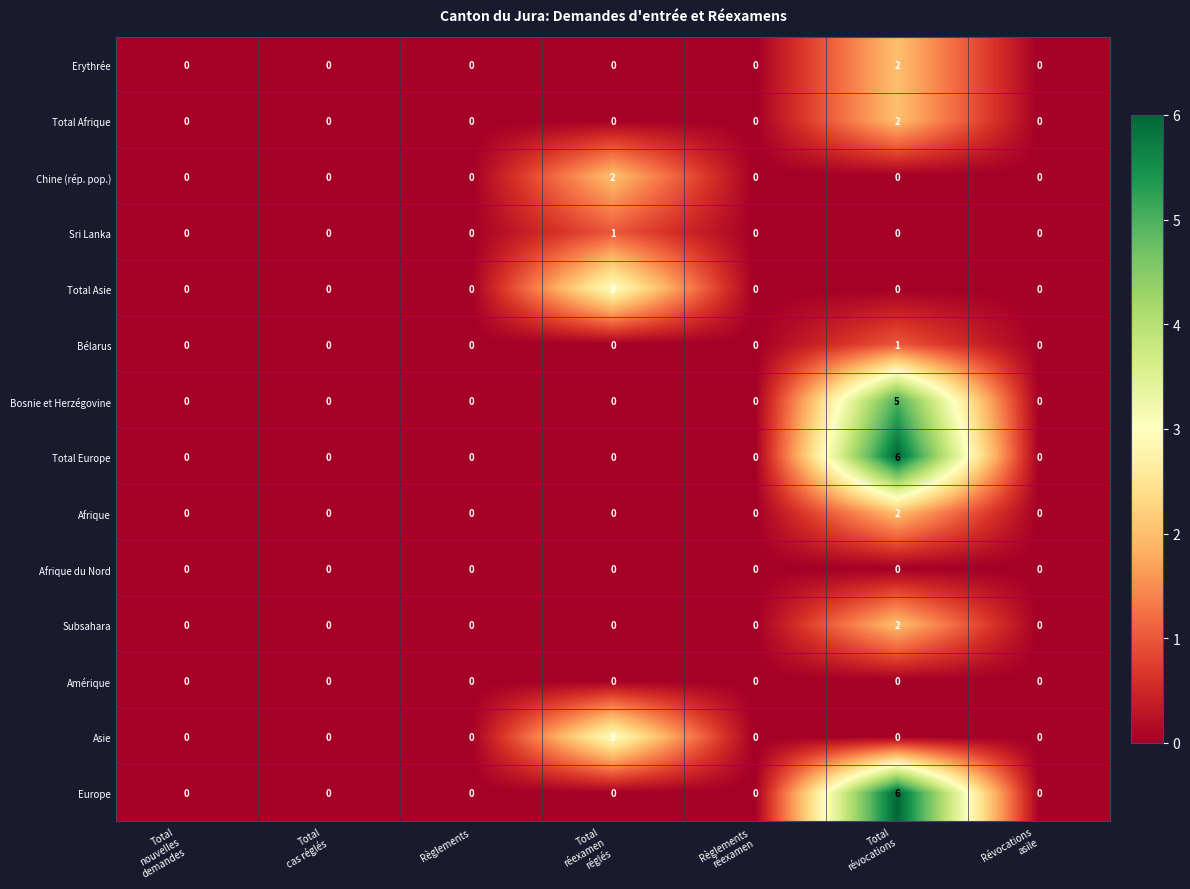

True or false: Total Europe has a value of 4 at Règlements.

False